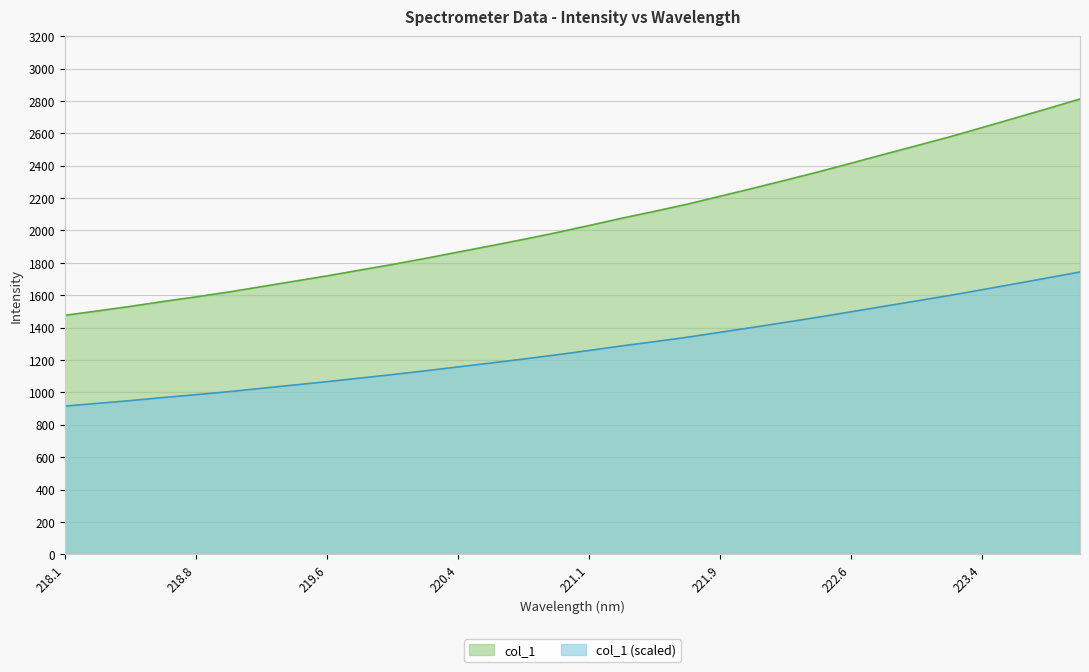

Approximately how many times larger is the value at 219.0156 compared to 221.3083?

0.8